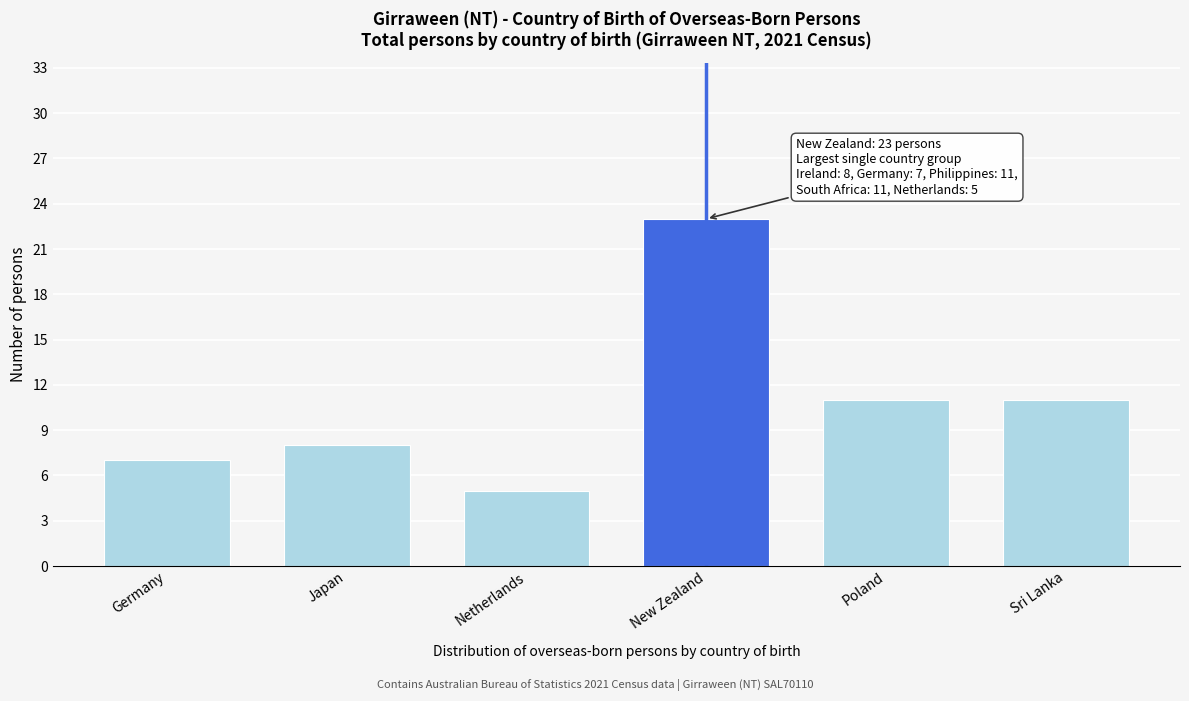

Reading left to right, what are all the values shown in this chart?

7	8	5	23	11	11